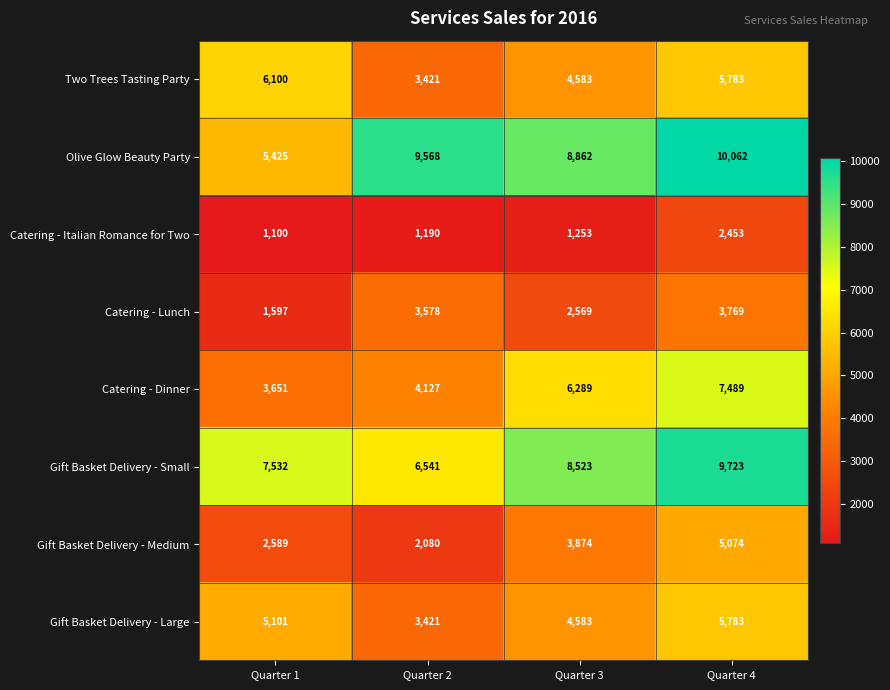

Which label corresponds to the largest value in the chart?

Quarter 4